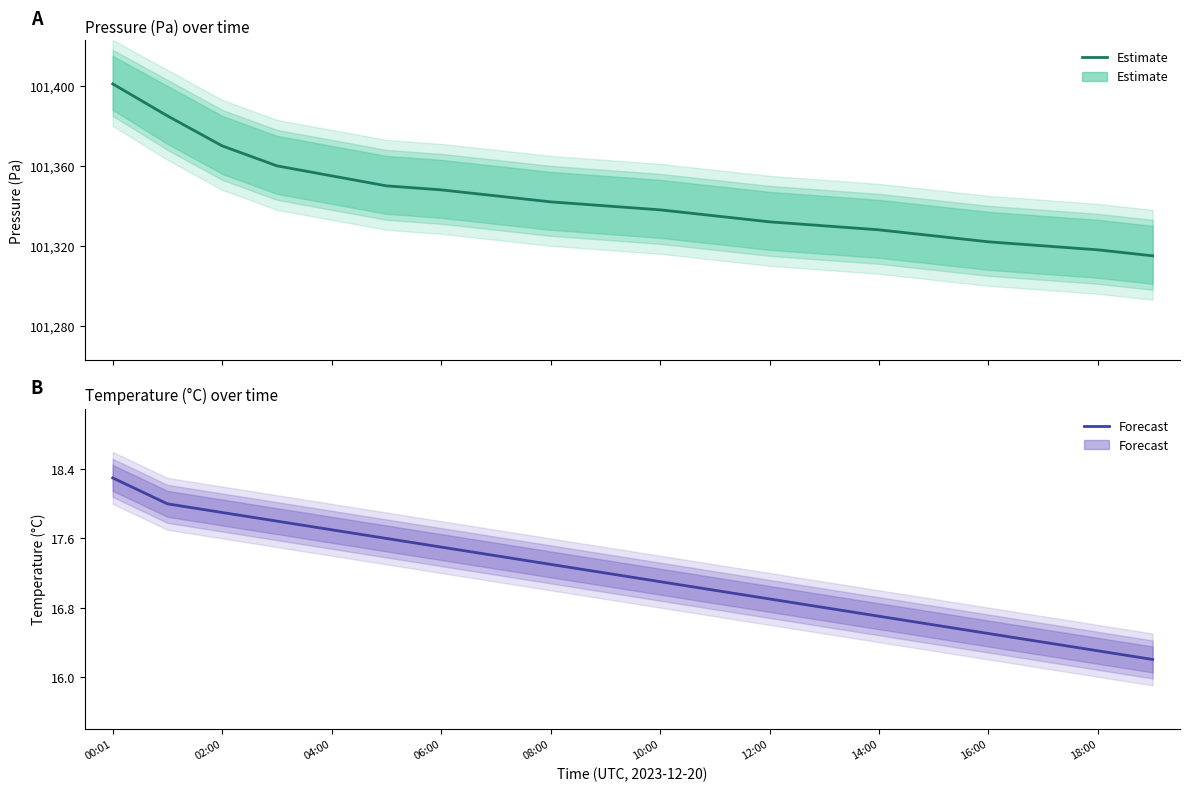

At which category is the sum across all series the highest?

00:01